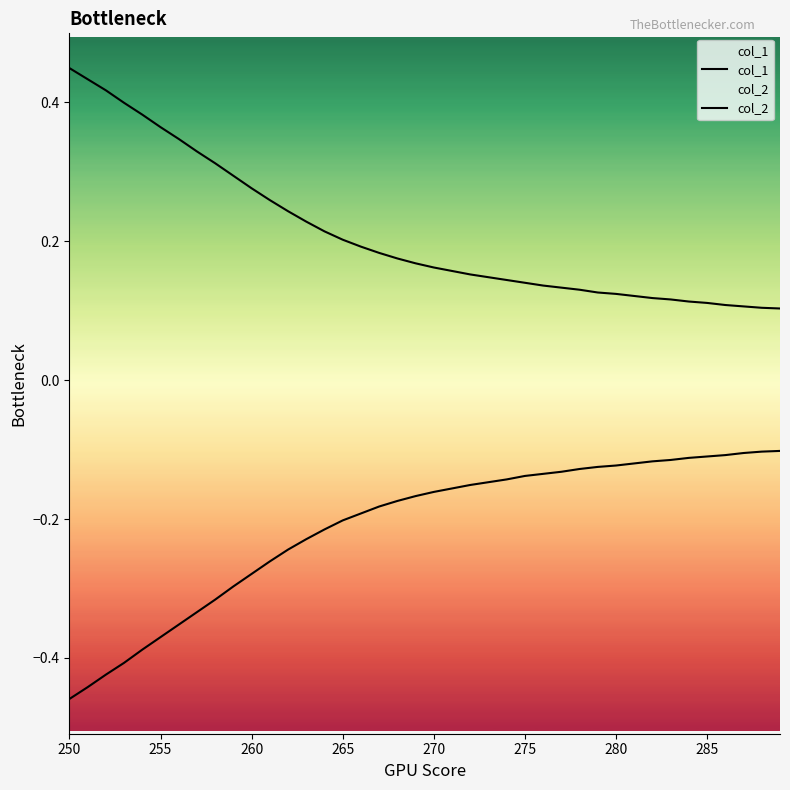

List the series in order of their overall mean, highest first.

col_1, col_2